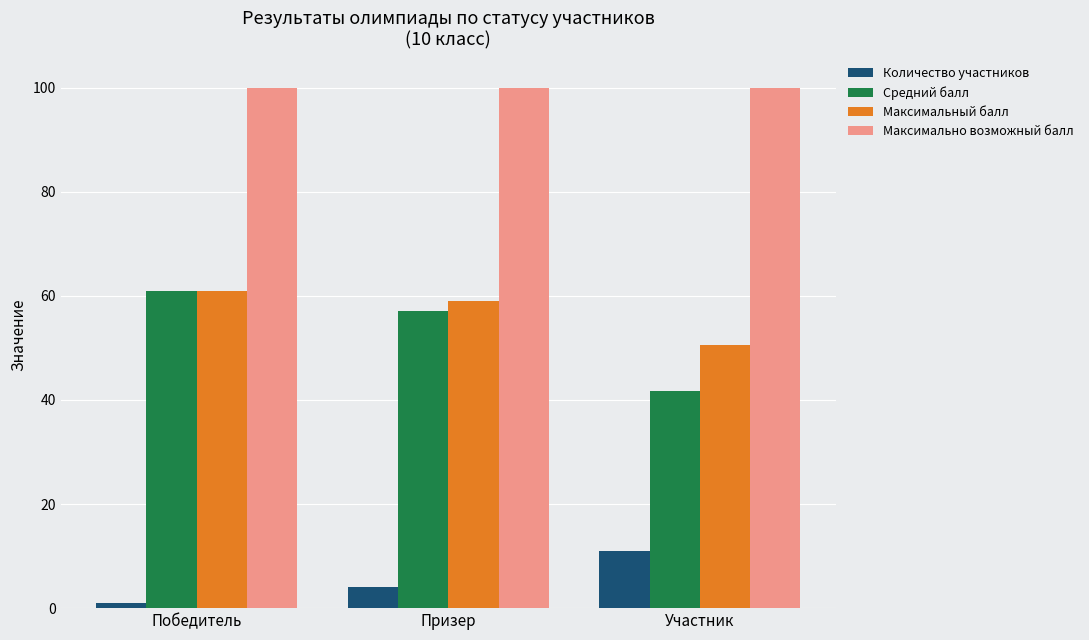

How many values in the Средний балл series are below 57?

1